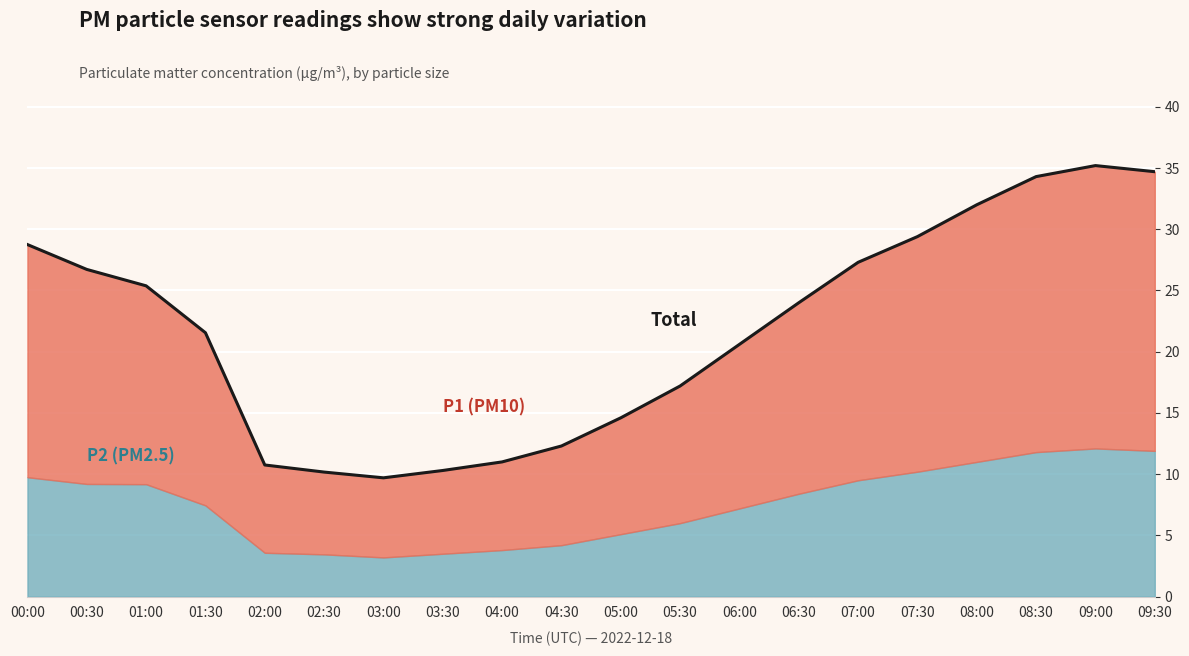

What is the change in value from 02:30 to 07:30?

+19.2